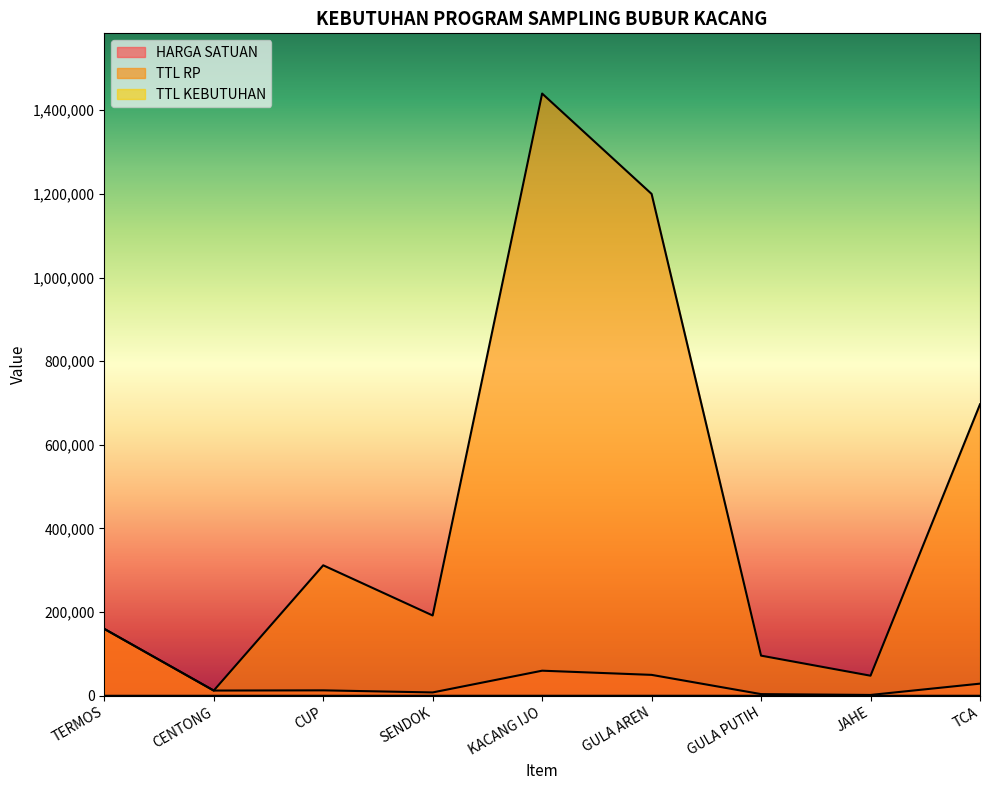

What is the maximum value shown in the chart?

1440000